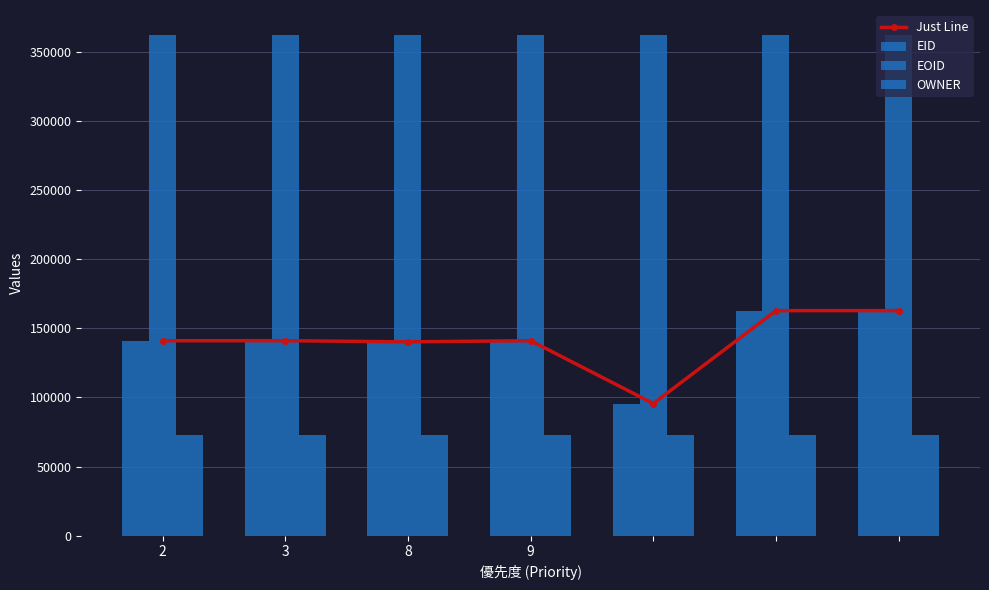

What is the difference between the second highest and second lowest values in the EOID series?

6